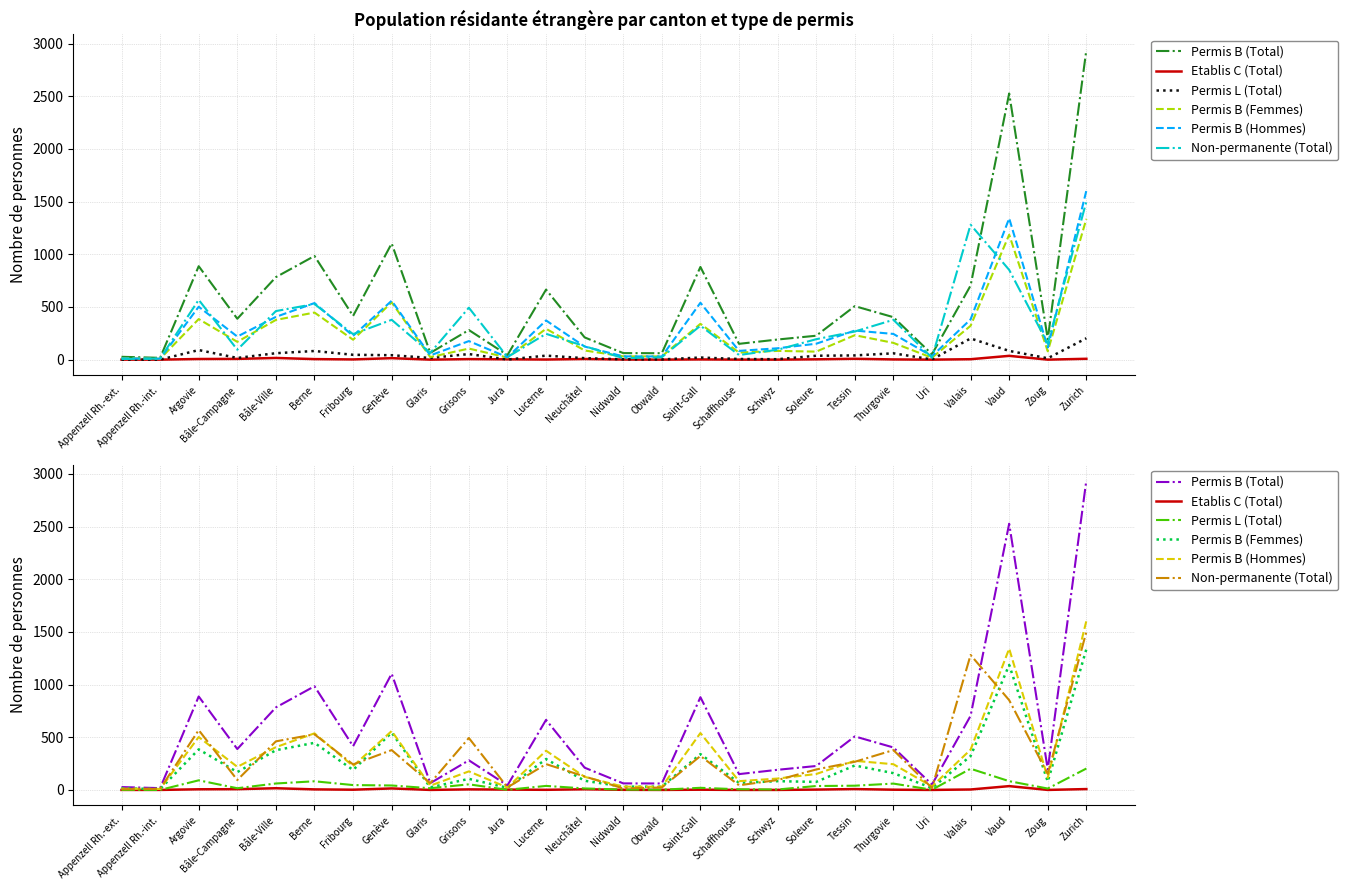

At which category is the sum across all series the highest?

Zurich